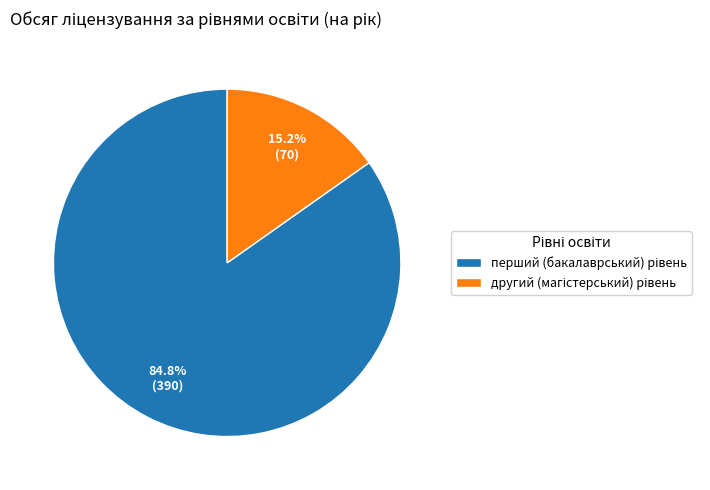

Does any single category account for the majority?

Yes